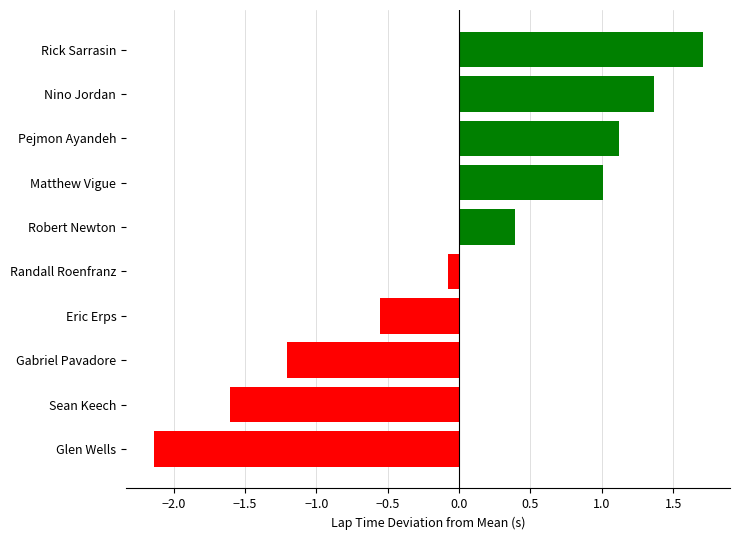

How many bars are there in total?

10